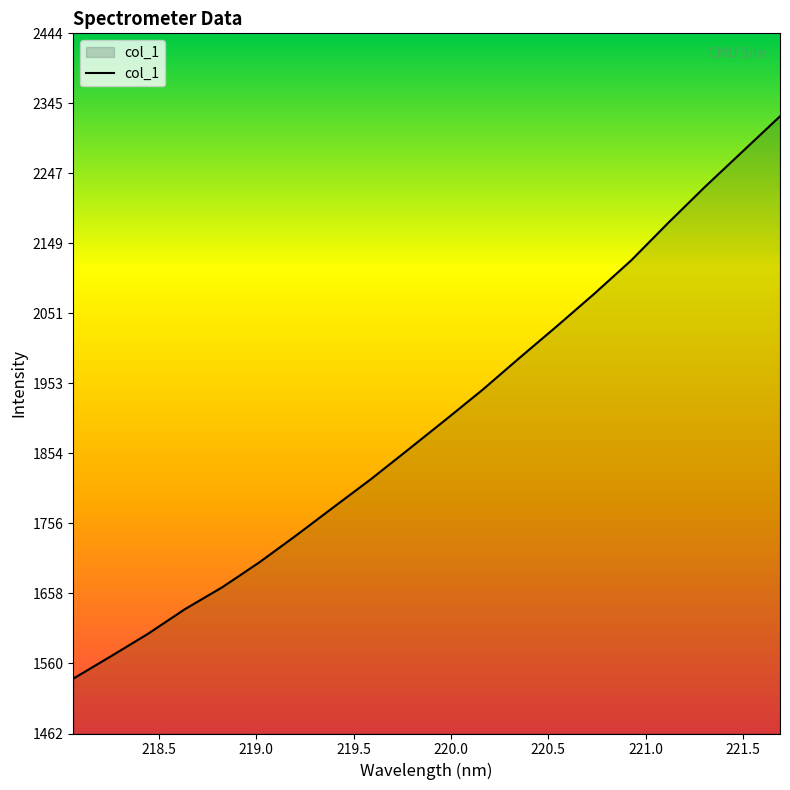

What is the difference between the maximum and minimum values?

788.7